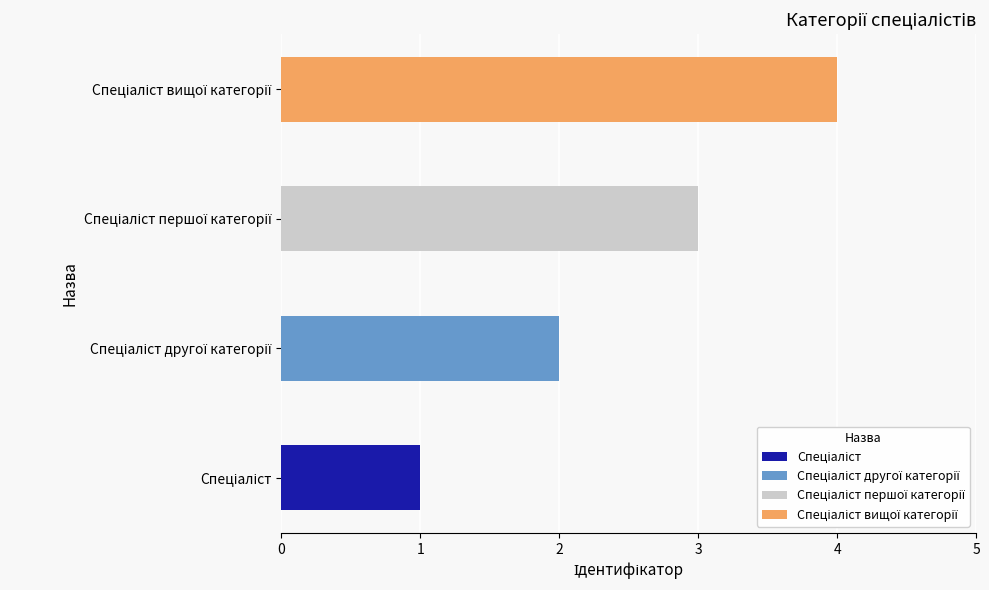

What is the maximum value shown in the chart?

4